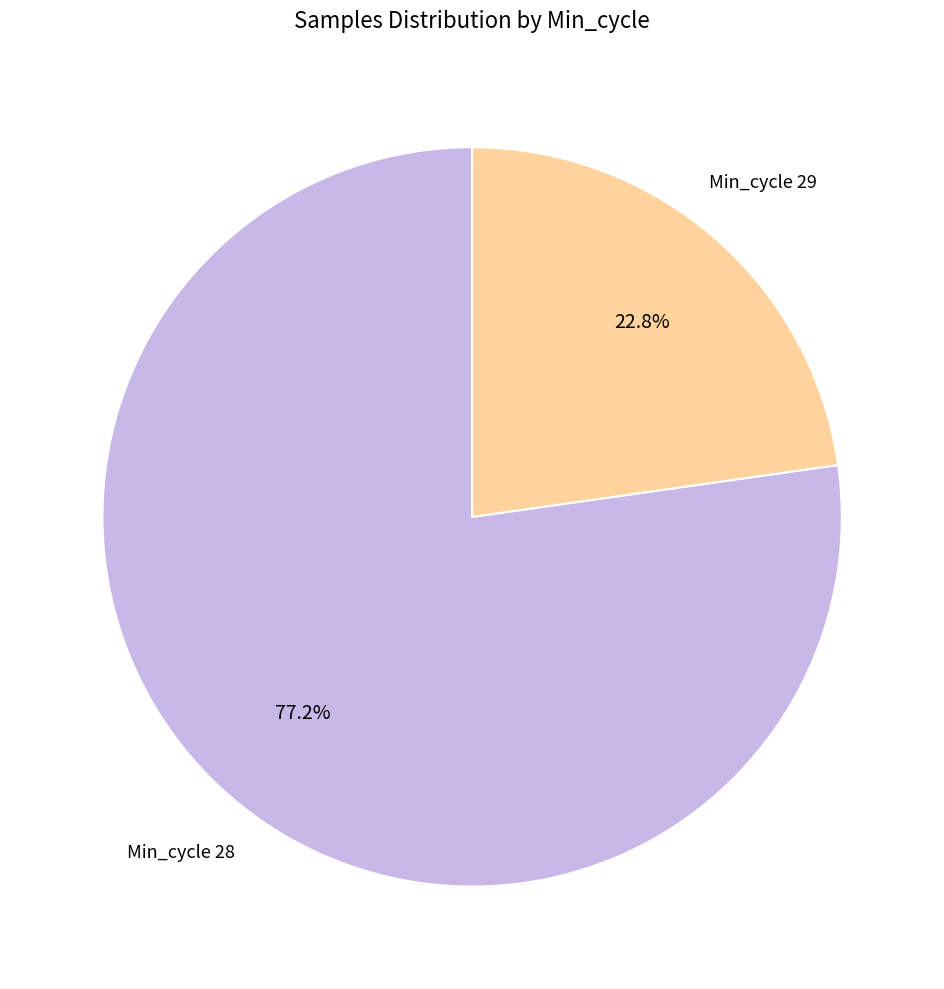

Which has a higher value, Min_cycle 29 or Min_cycle 28?

Min_cycle 28